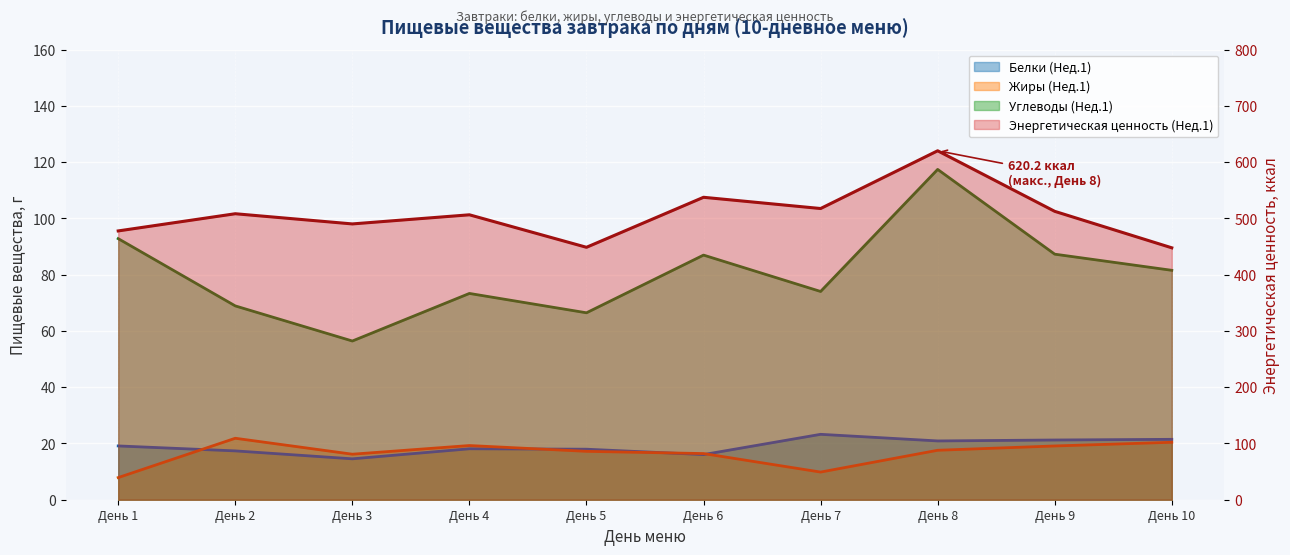

True or false: Белки (Нед.1) has a value of 32.3 at День 5.

False